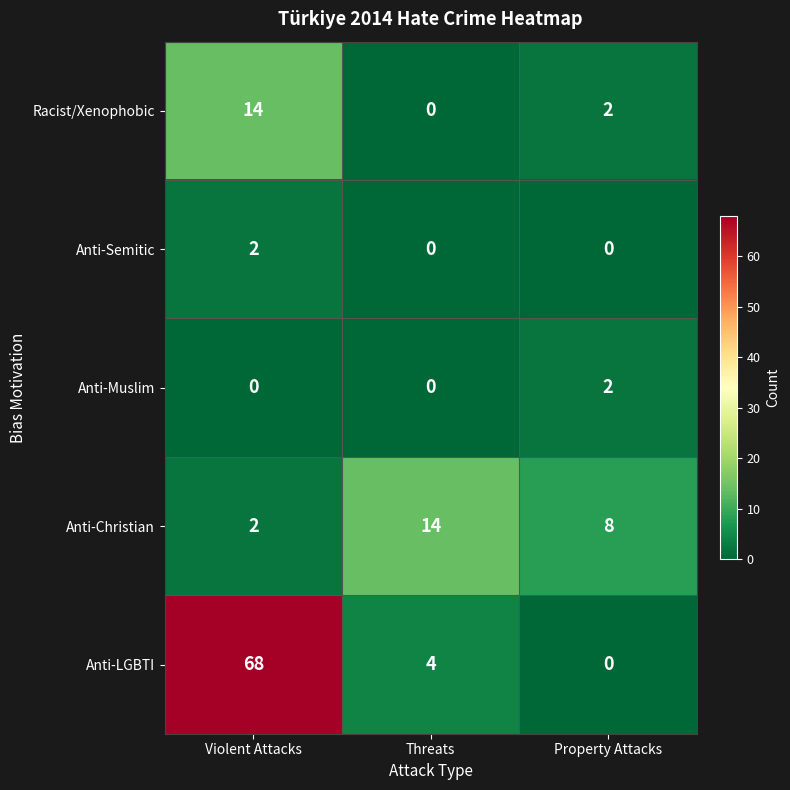

How many data points does each series have?

3